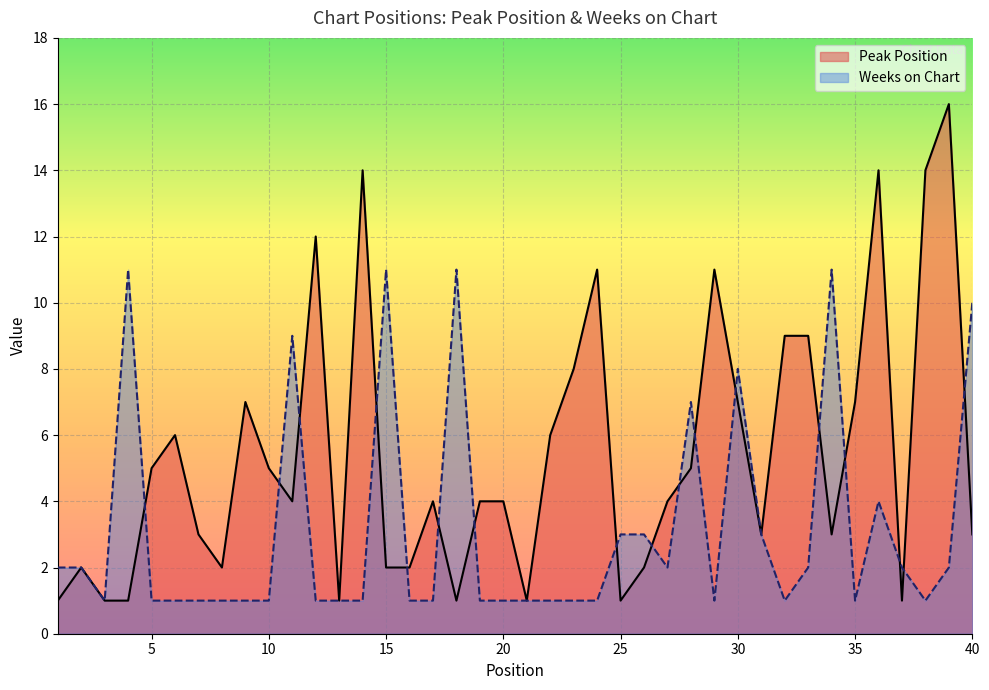

Rank the categories by Peak Position value from lowest to highest.

1, 3, 4, 13, 18, 21, 25, 37, 2, 8, 15, 16, 26, 7, 31, 34, 40, 11, 17, 19, 20, 27, 5, 10, 28, 6, 22, 9, 30, 35, 23, 32, 33, 24, 29, 12, 14, 36, 38, 39